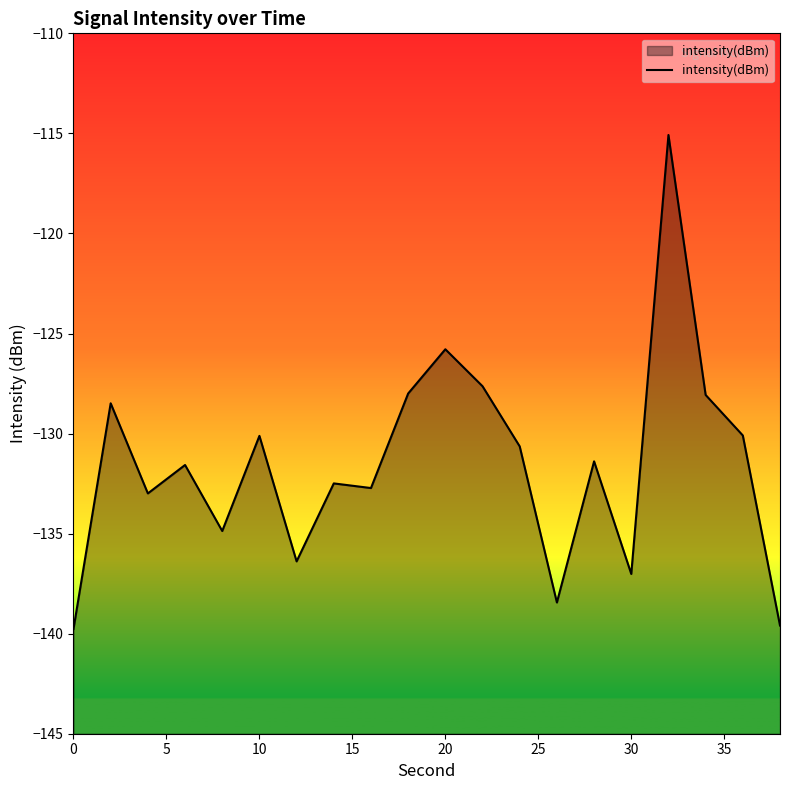

What is the difference between the maximum and minimum values?

24.7